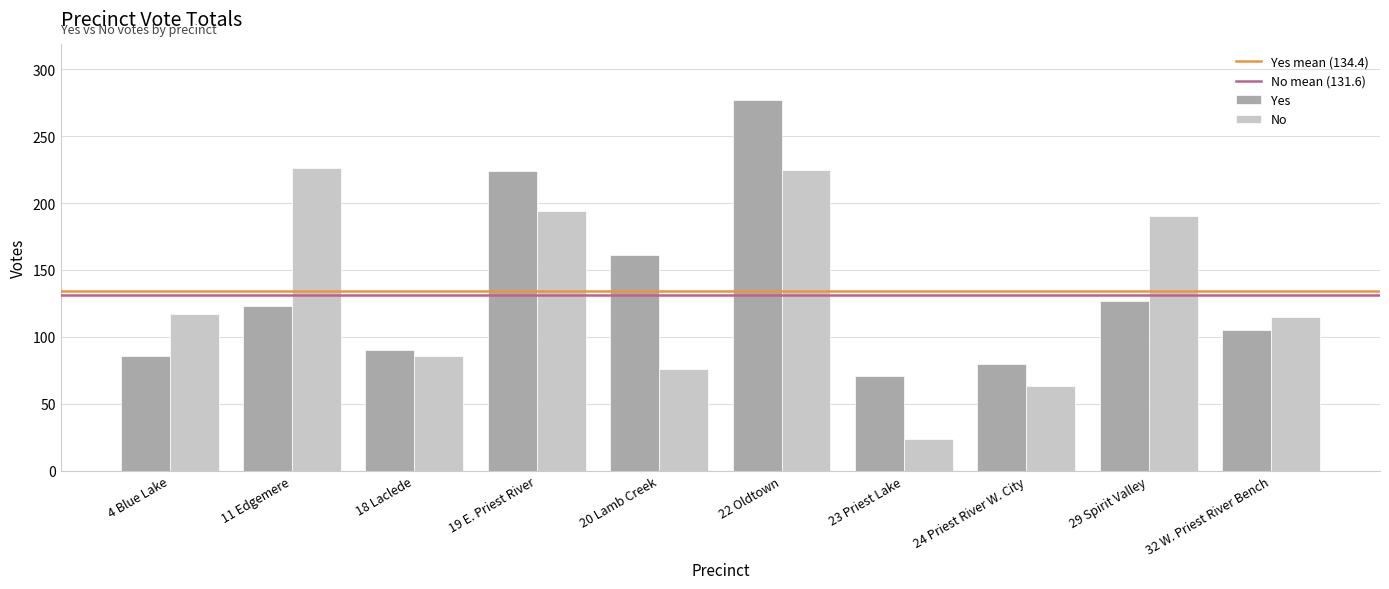

What is the sum of the Yes values at 4 Blue Lake and 18 Laclede?

176